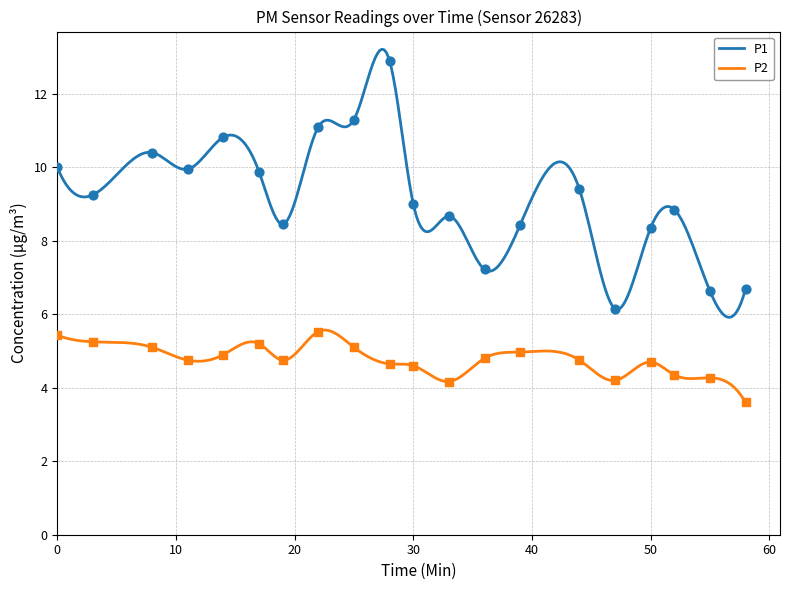

Which series has the largest total across all categories?

P1